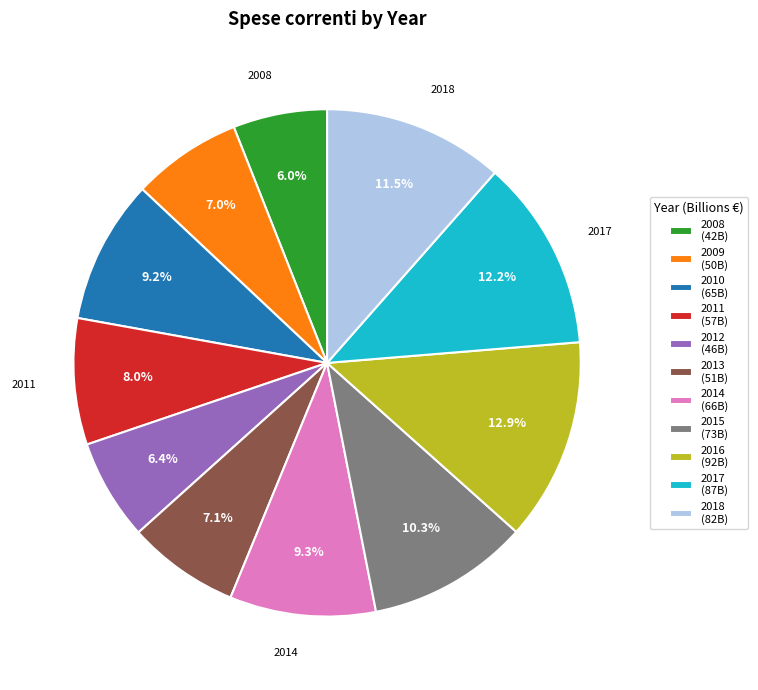

Does 2009 represent more than half of the total?

No